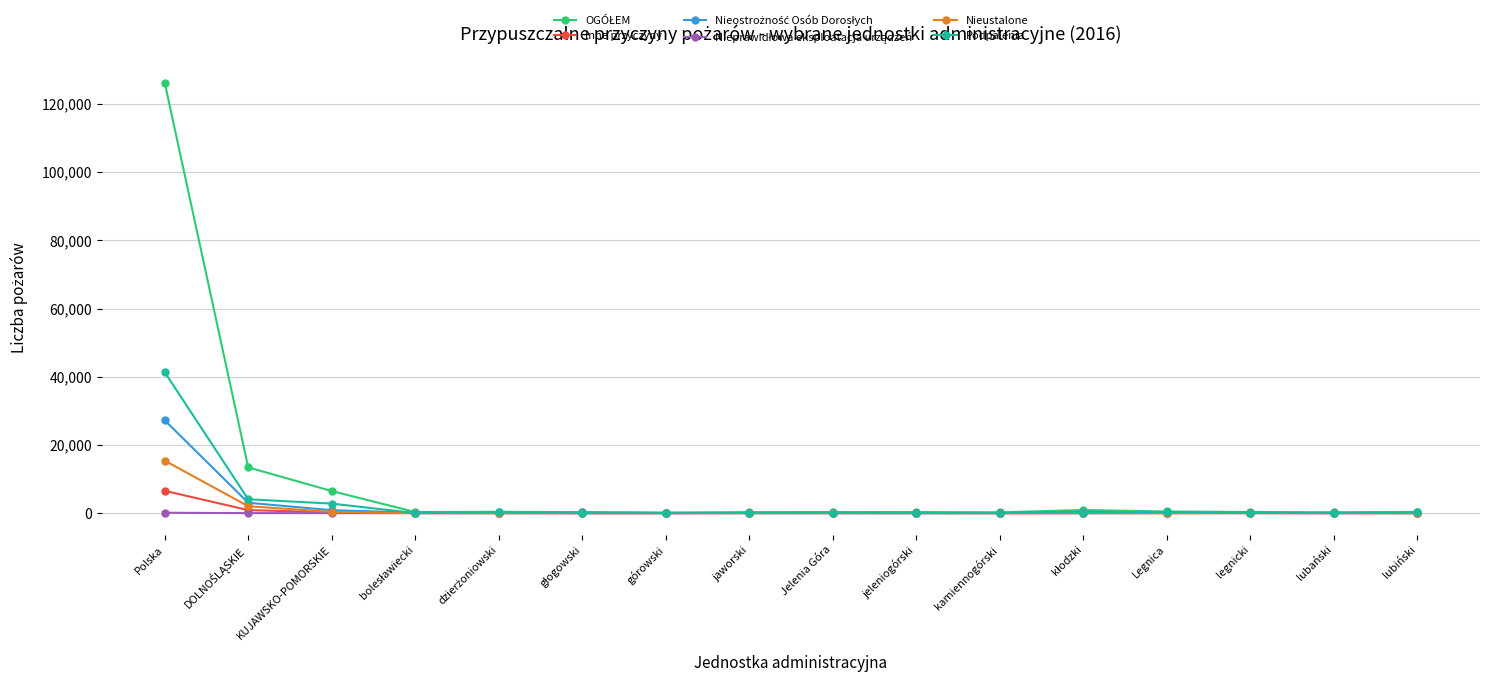

At how many categories does at least one series exceed 3177?

3